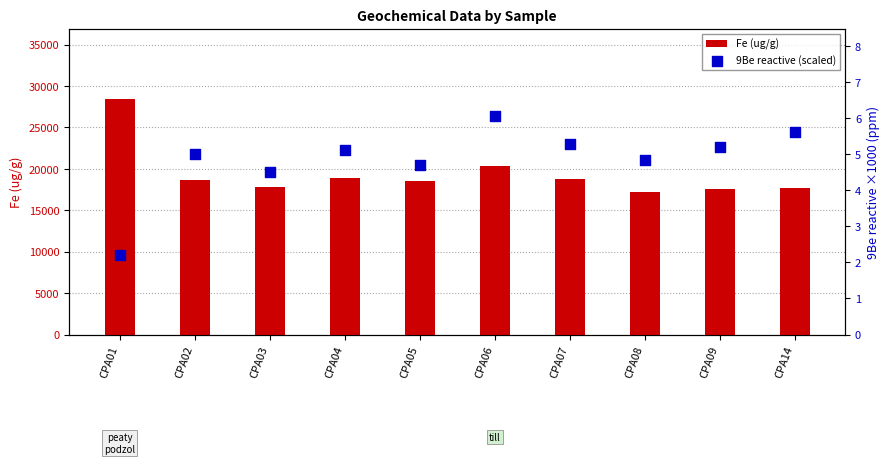

Is the value of 9Be reactive (scaled) at CPA06 greater than the value of Fe (ug/g) at CPA06?

No